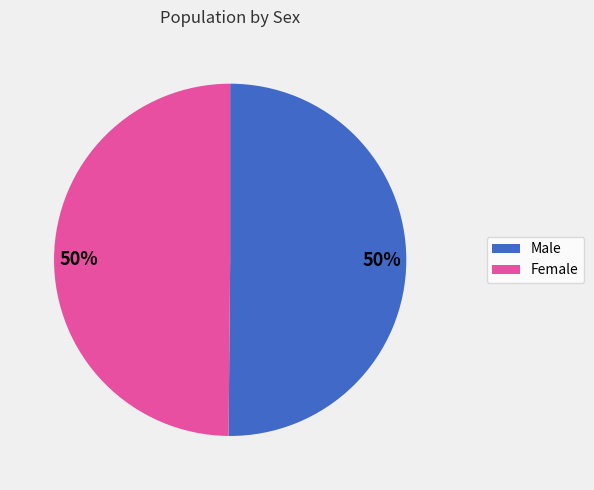

To the nearest percent, what is the average slice percentage?

50%